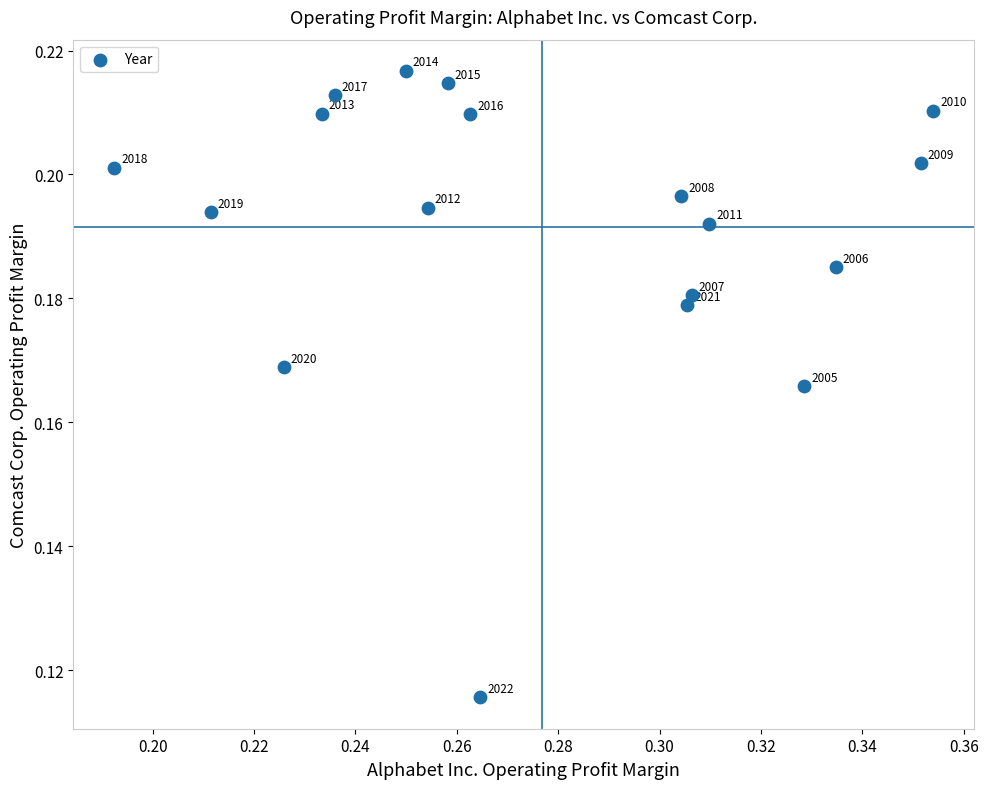

How many data points are displayed?

18